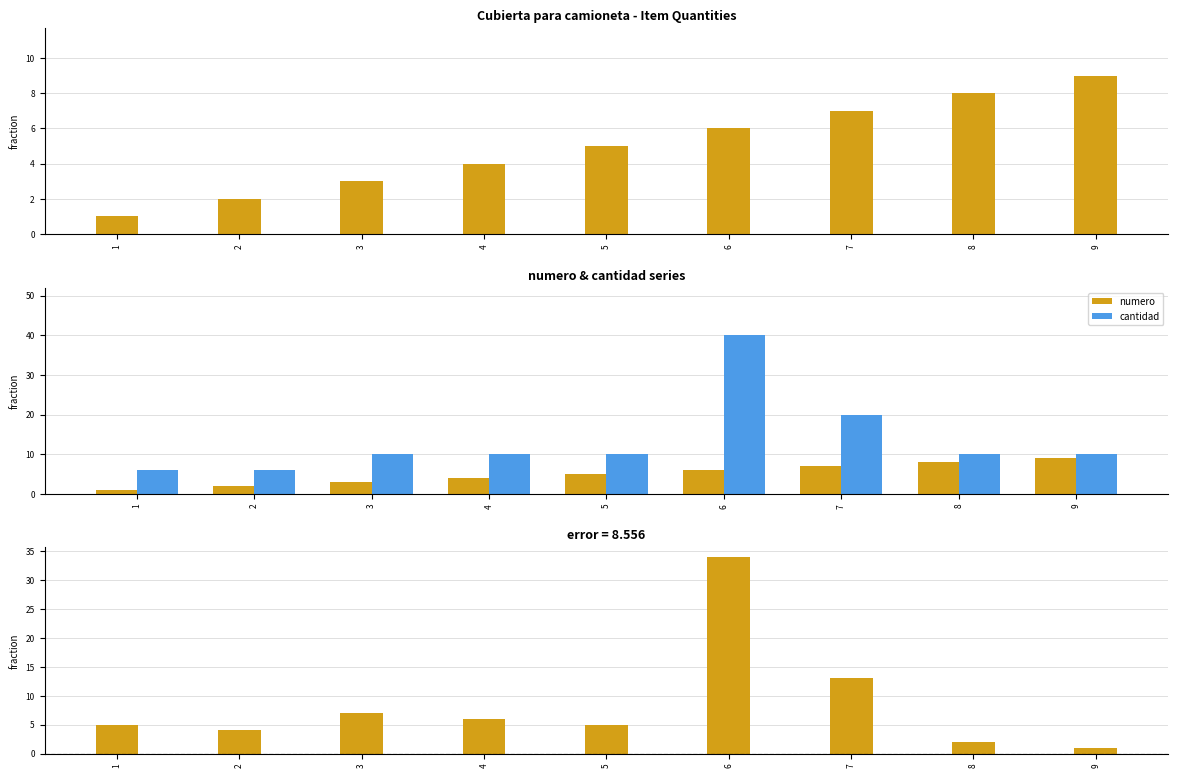

How many groups of bars are there?

9